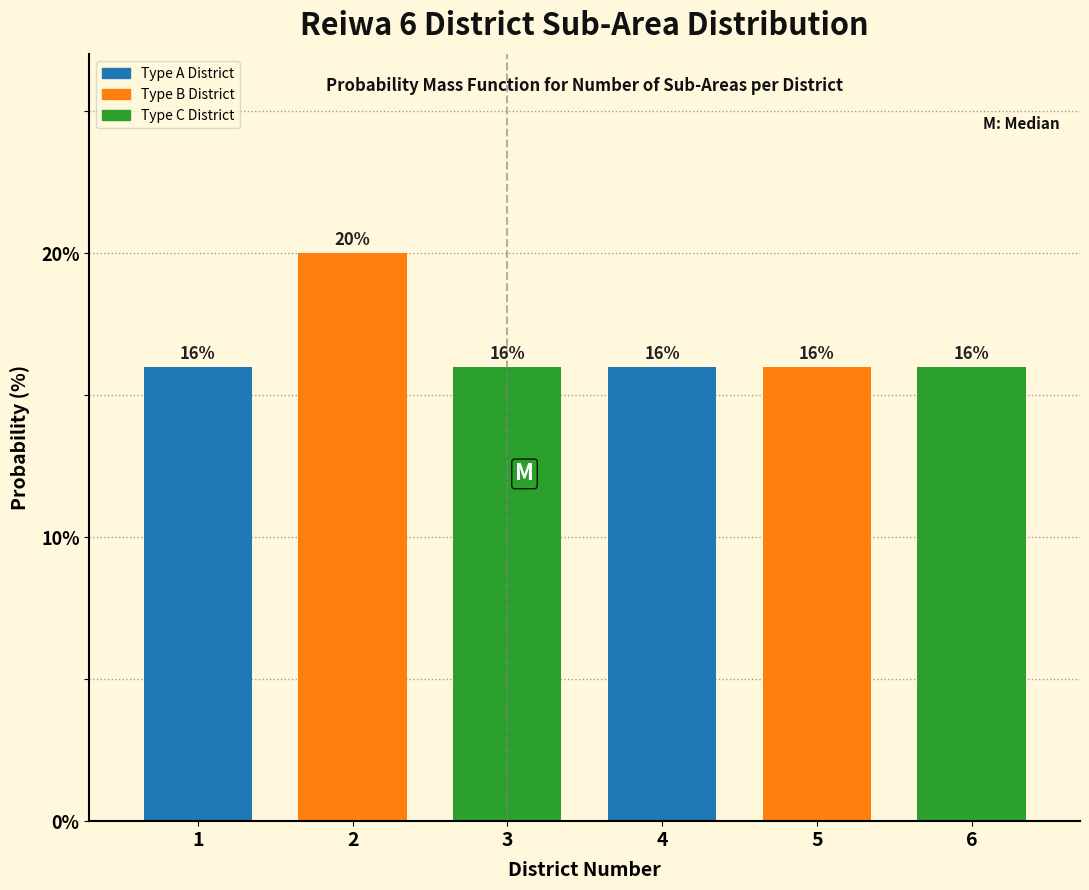

Reading left to right, list all the values displayed in this chart.

1=16	2=20	3=16	4=16	5=16	6=16